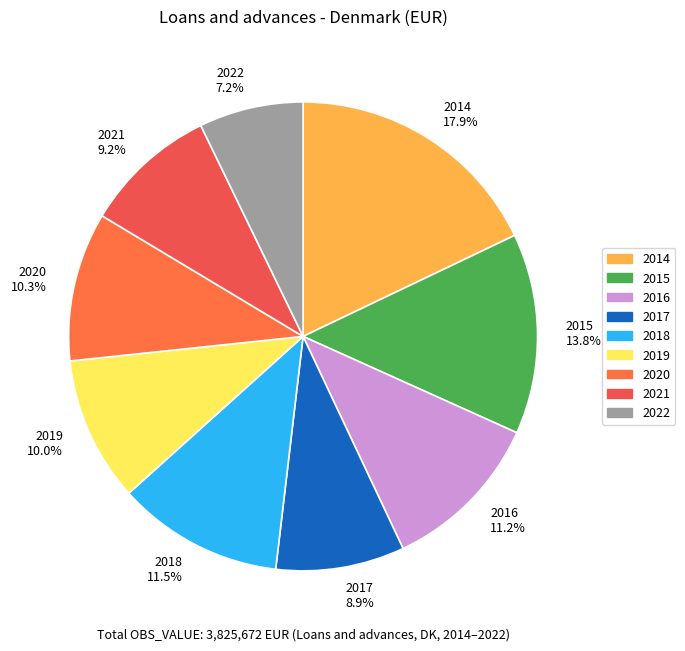

How many segments does this pie chart have?

9